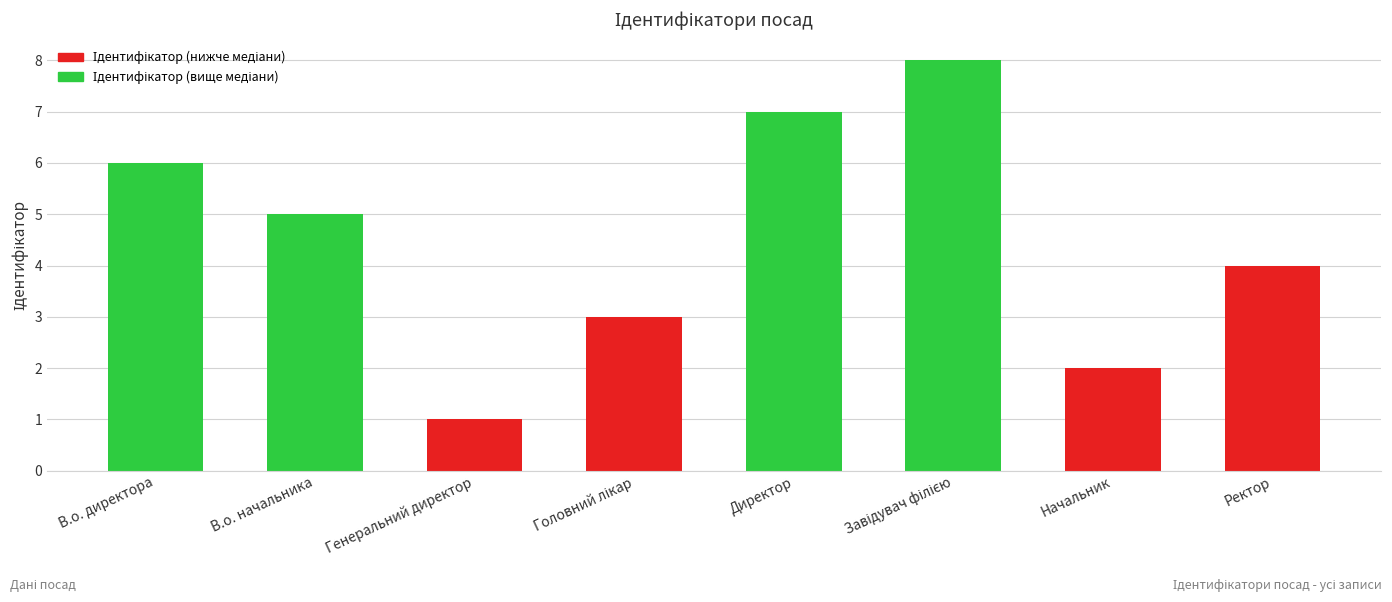

What is the sum of the values at Ректор and В.о. директора?

10